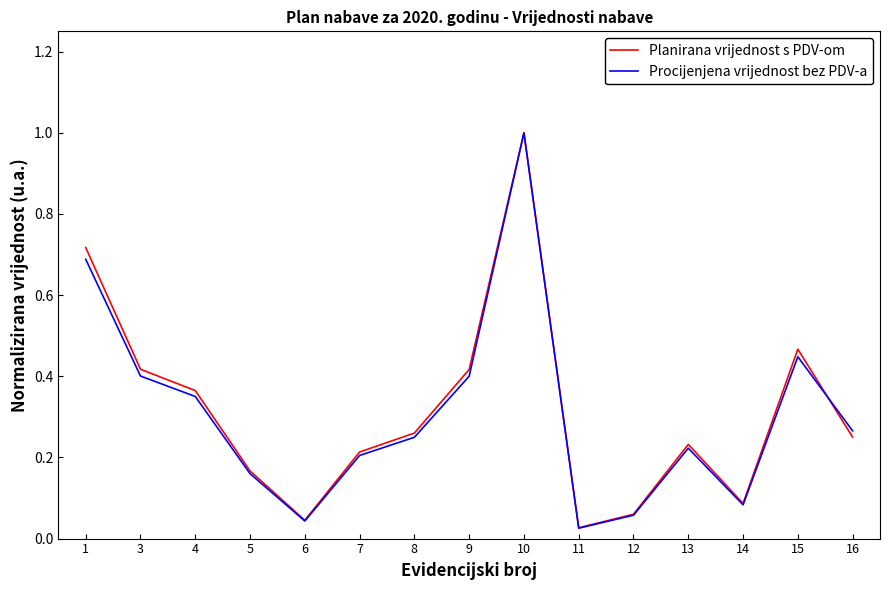

Which series ends up on top after the final intersection of Procijenjena vrijednost bez PDV-a and Planirana vrijednost s PDV-om?

Procijenjena vrijednost bez PDV-a